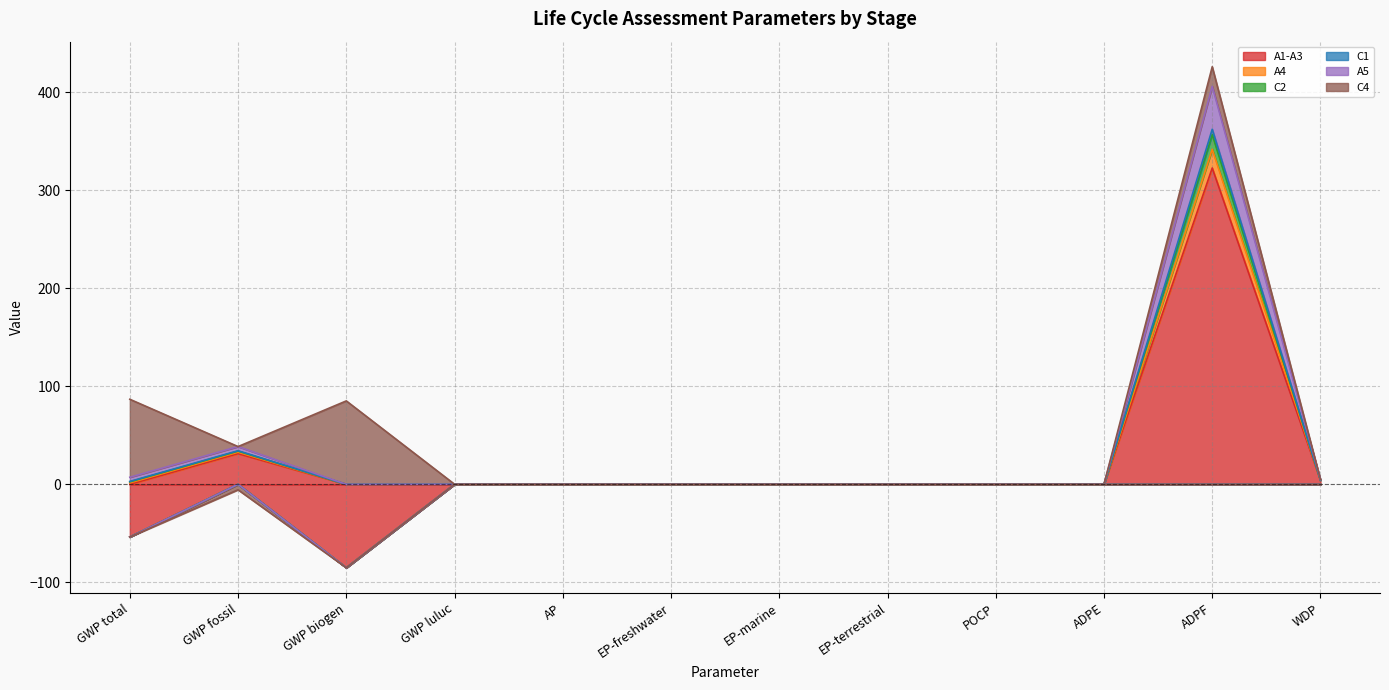

True or false: C2 and C1 cross at least once.

False